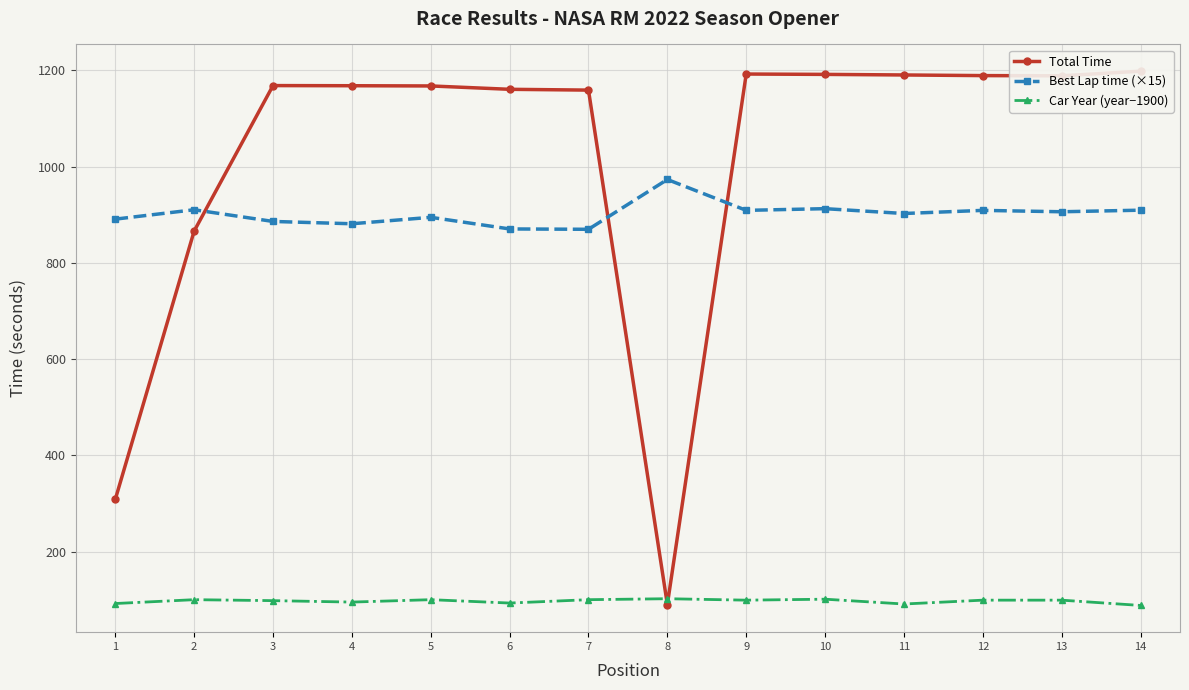

How many data points in Best Lap time (×15) are above 906?

7